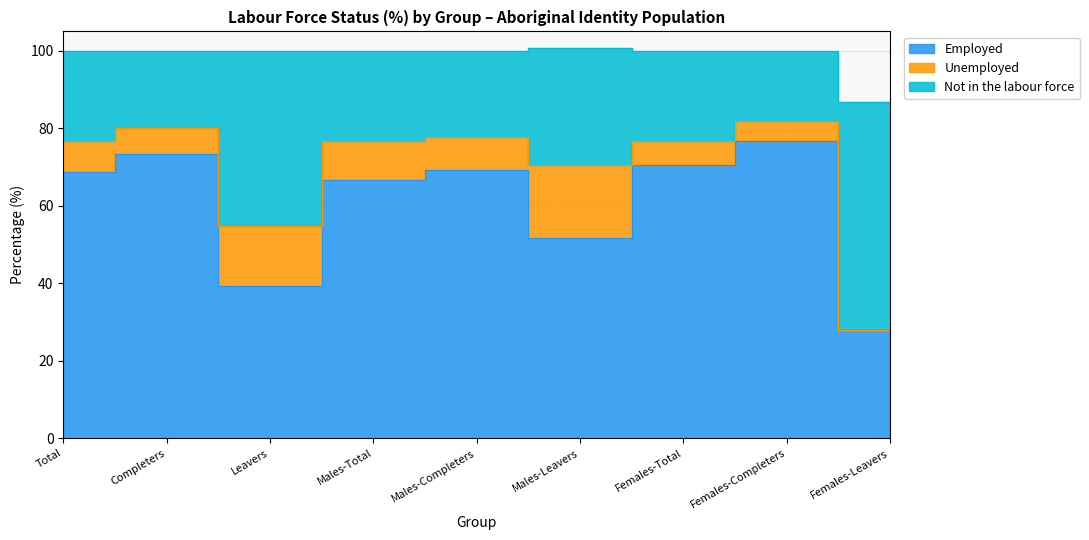

True or false: Not in the labour force and Employed intersect in this chart.

False